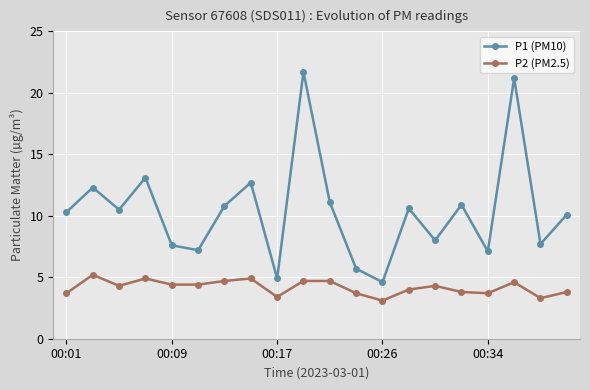

In P1 (PM10), how many points are lower than both neighbors (excluding endpoints)?

7